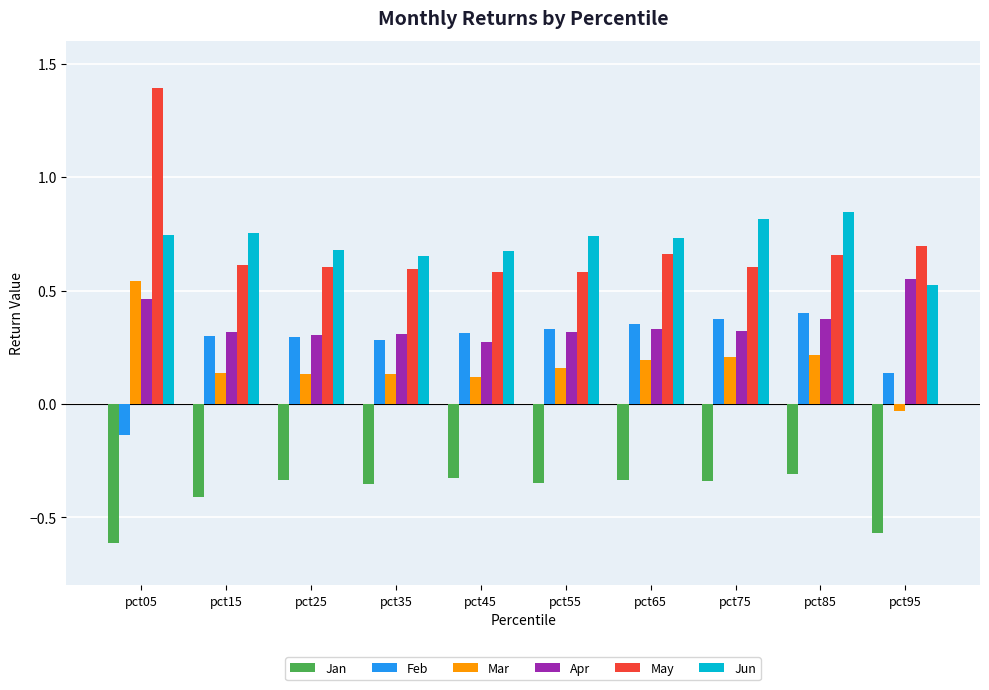

Is the value of Jun at pct55 greater than the value of Apr at pct85?

Yes